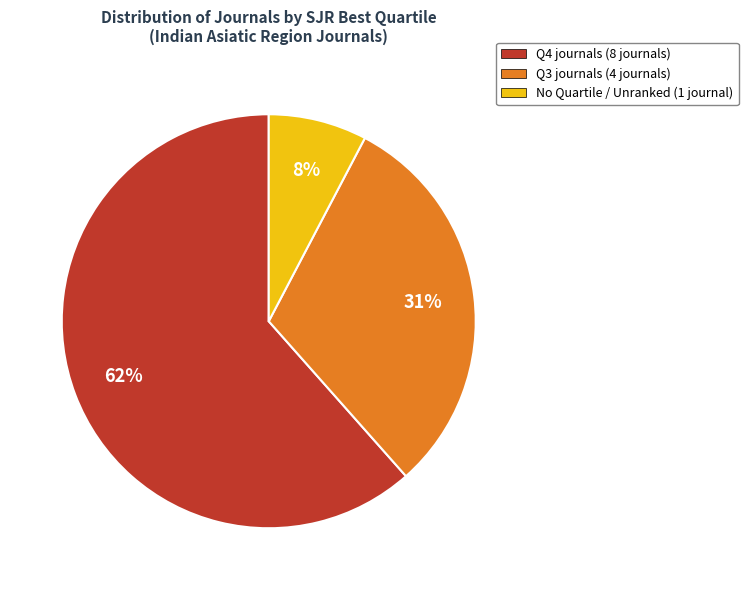

What is the smallest slice in the pie chart?

No Quartile / Unranked (1 journal)